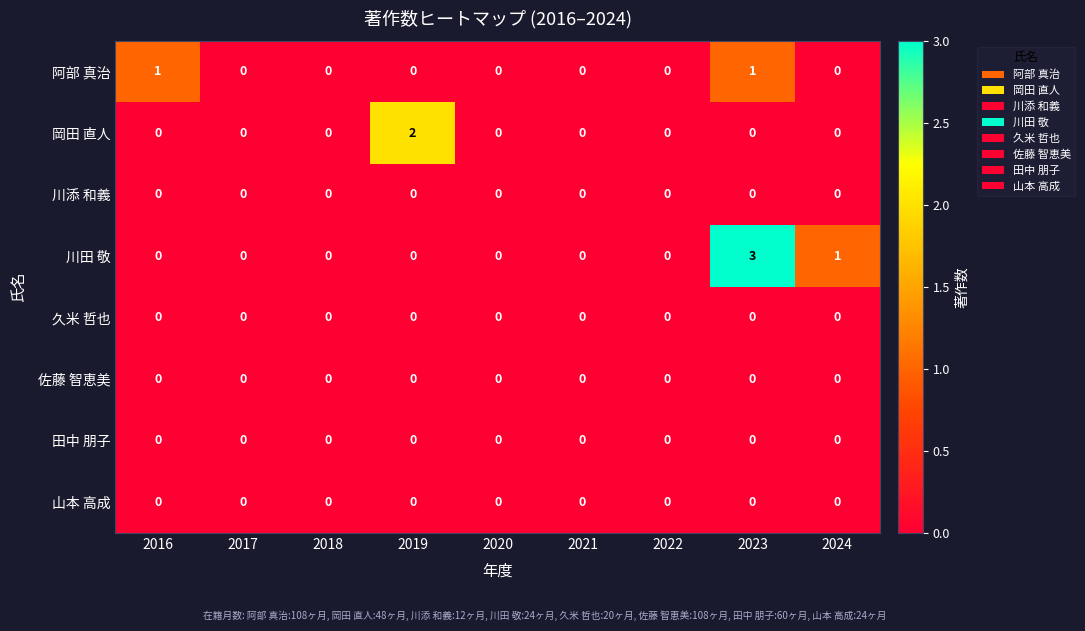

The 久米 哲也 series shows 0 at 2021. True or false?

True